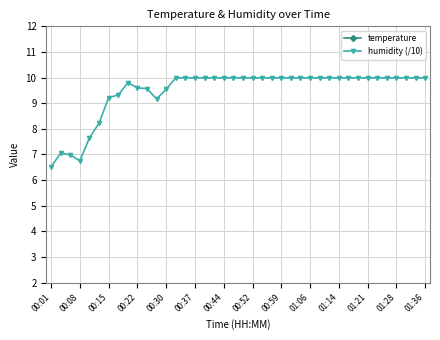

What is the average value of the humidity (/10) series?

9.5